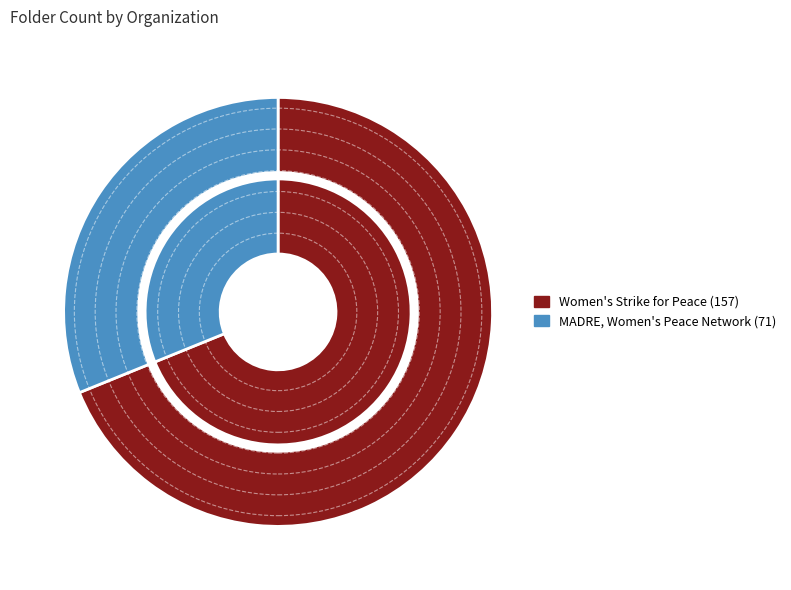

How many slices are in this pie chart?

2